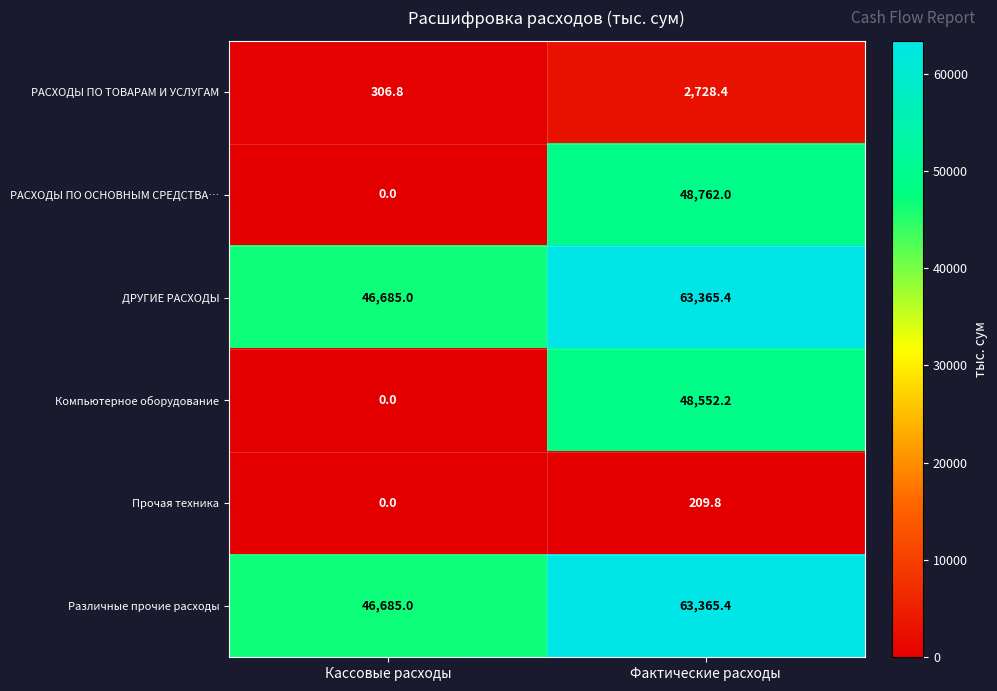

Read the ДРУГИЕ РАСХОДЫ value at Кассовые расходы.

46685.0